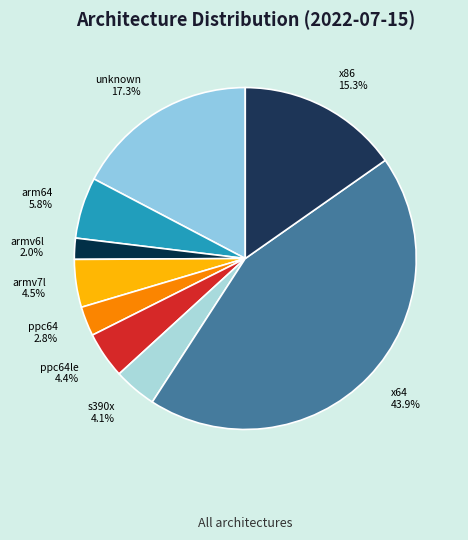

Which category has the smallest portion of the pie?

armv6l